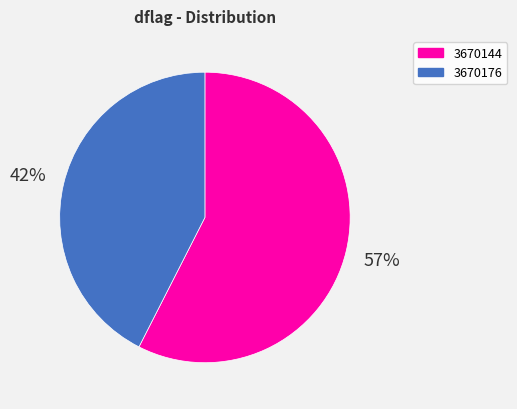

Is it true that 3670176 is 43% of the pie?

True